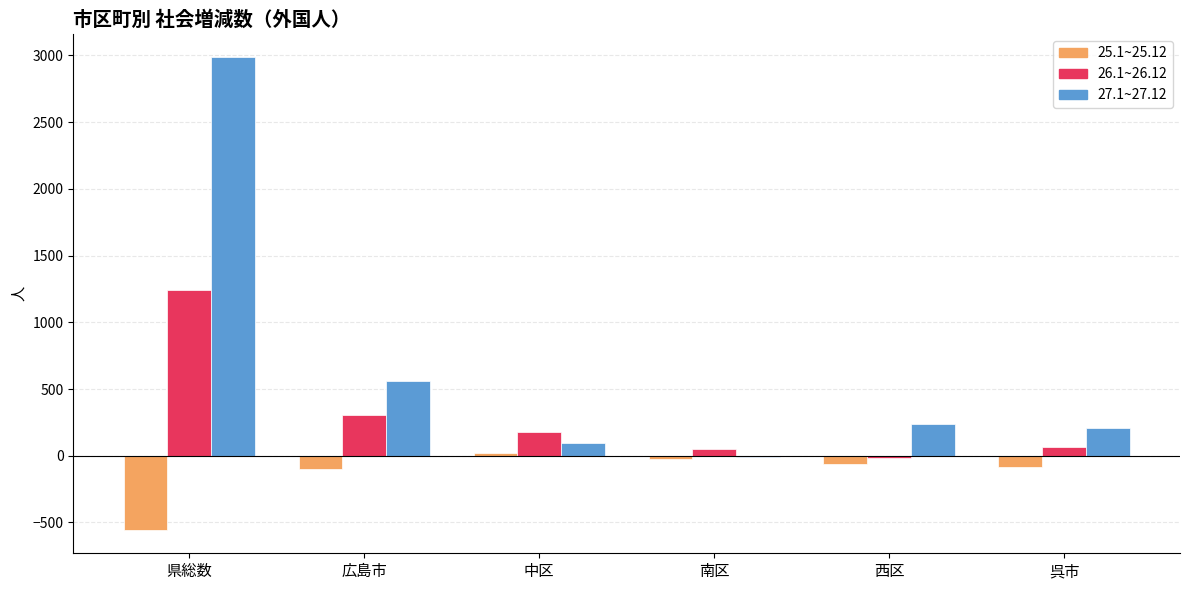

Which series has the largest total across all categories?

27.1~27.12